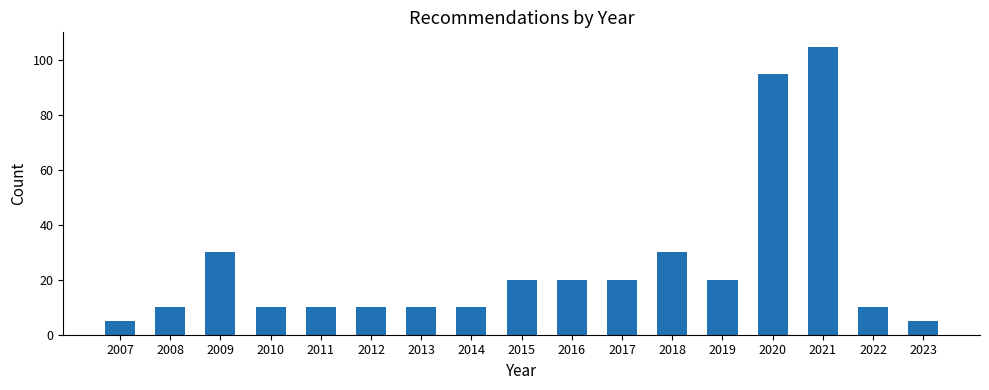

Reading right to left, extract all data points from this chart.

2023=5	2022=10	2021=105	2020=95	2019=20	2018=30	2017=20	2016=20	2015=20	2014=10	2013=10	2012=10	2011=10	2010=10	2009=30	2008=10	2007=5